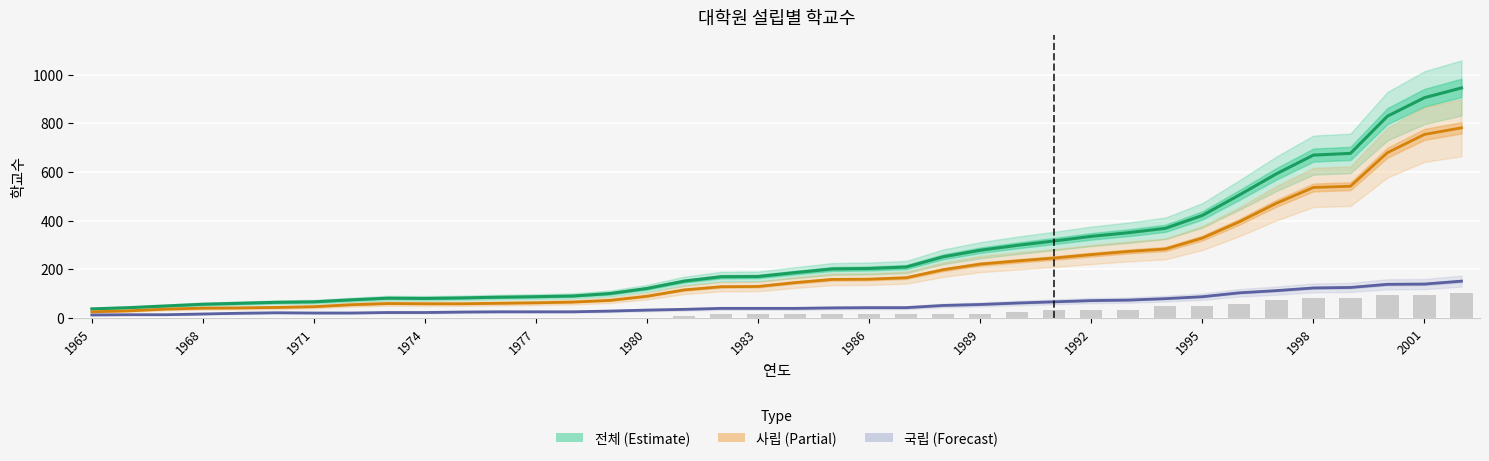

What is the maximum value for 전체 (Estimate)?

945